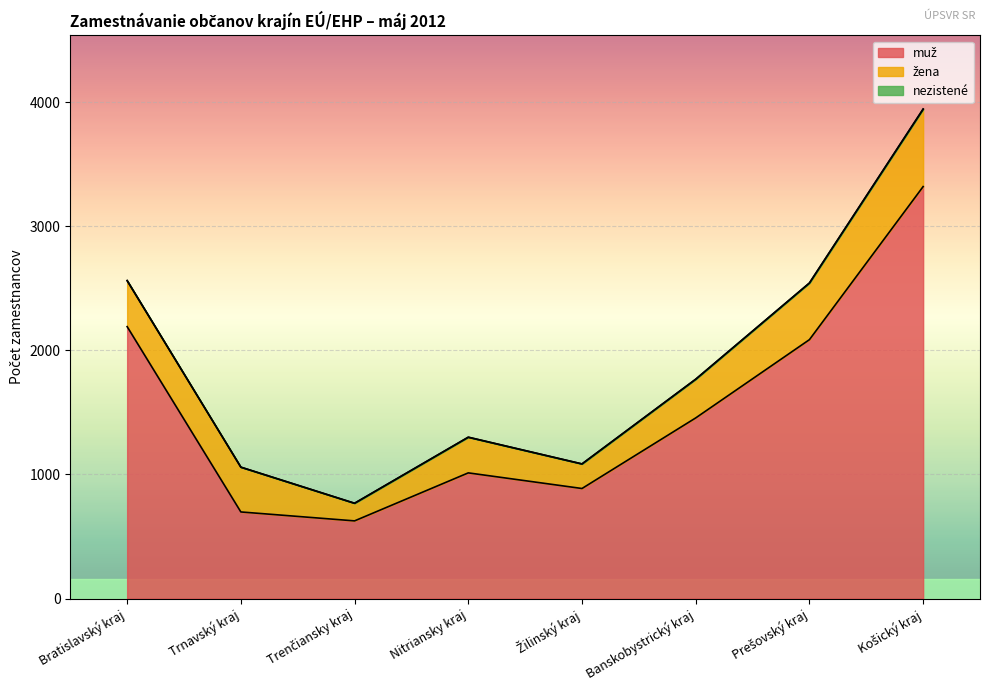

True or false: muž and nezistené cross at least once.

False